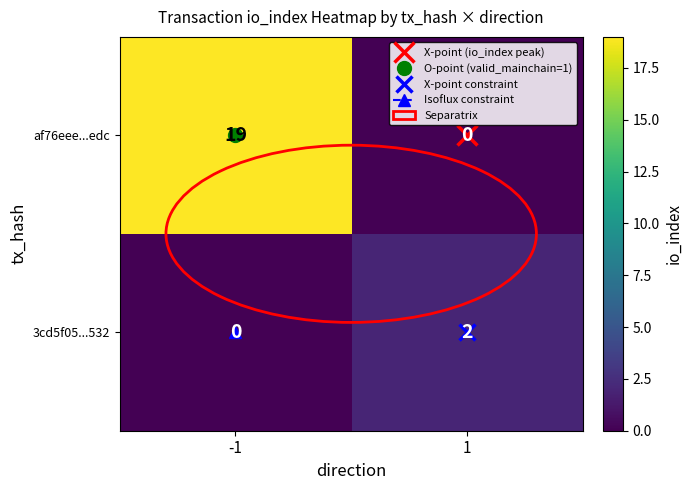

Which label corresponds to the largest value in the chart?

-1